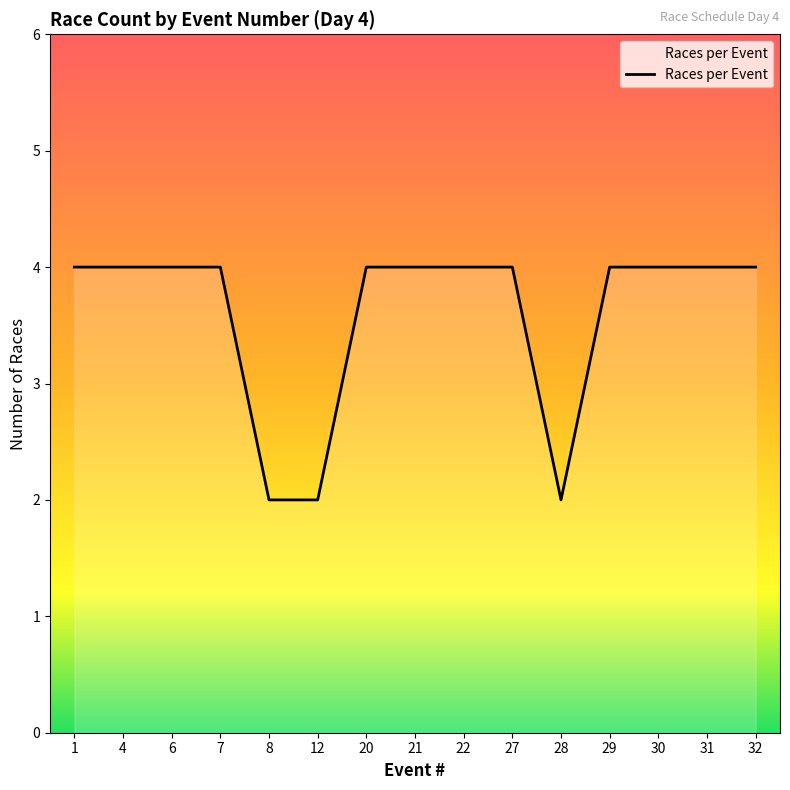

Reading right to left, transcribe all the data shown in this chart.

32=4	31=4	30=4	29=4	28=2	27=4	22=4	21=4	20=4	12=2	8=2	7=4	6=4	4=4	1=4